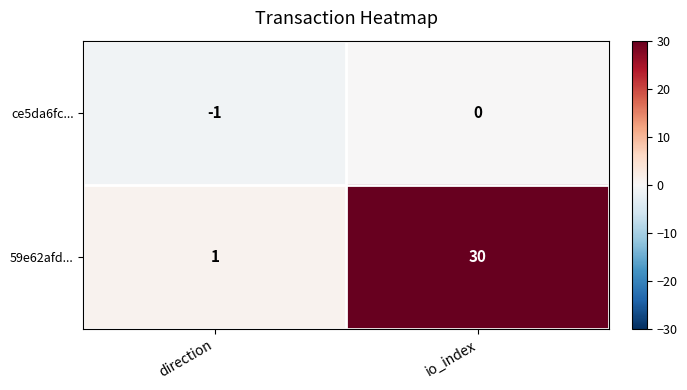

Reading right to left, what are all the values shown in this chart?

ce5da6fc...: 0	-1
59e62afd...: 30	1